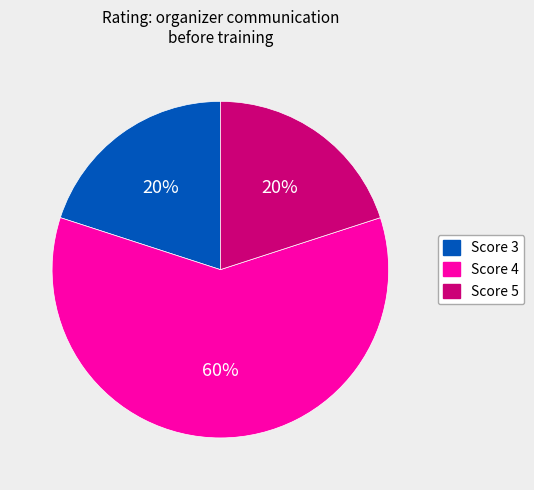

Is Score 4 the majority of the pie?

Yes